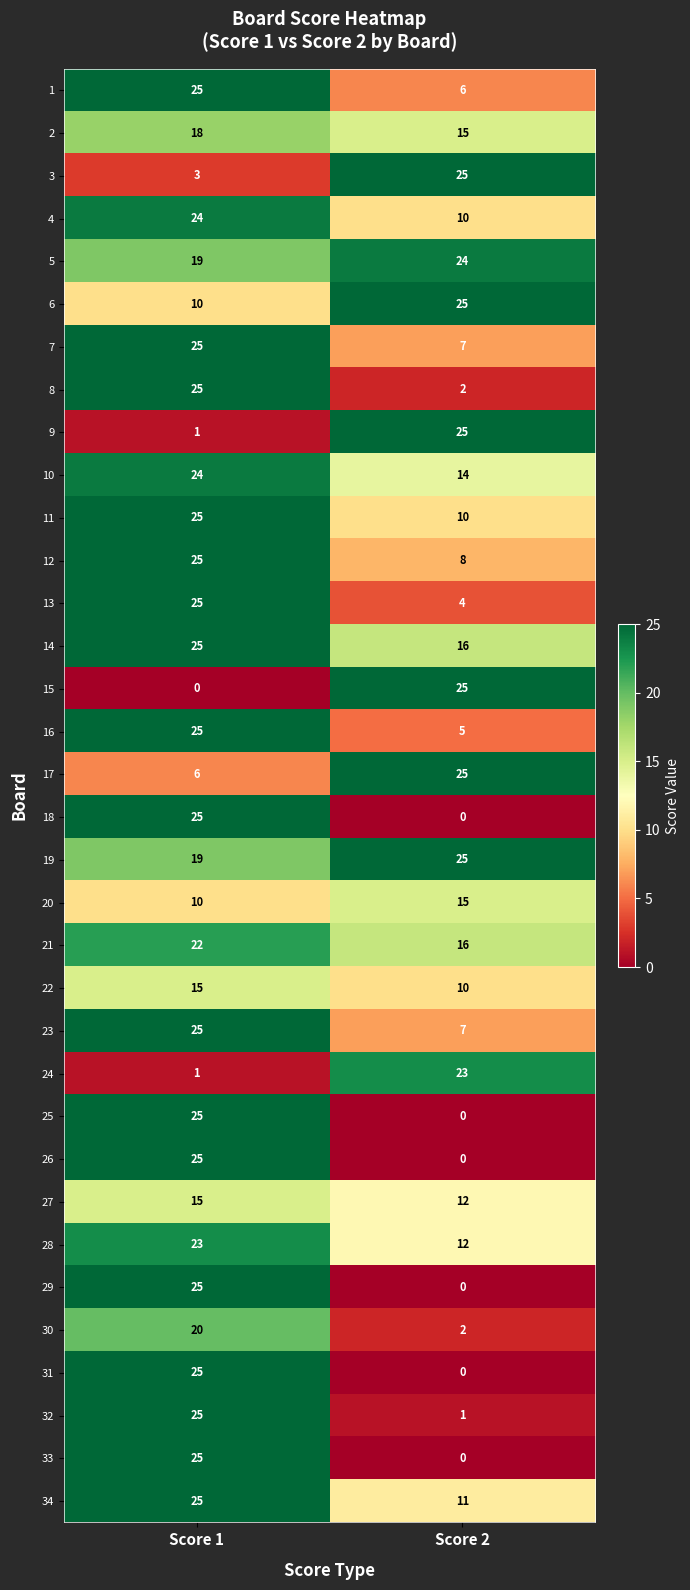

The value of 33 at Score 2 is 0. True or false?

True